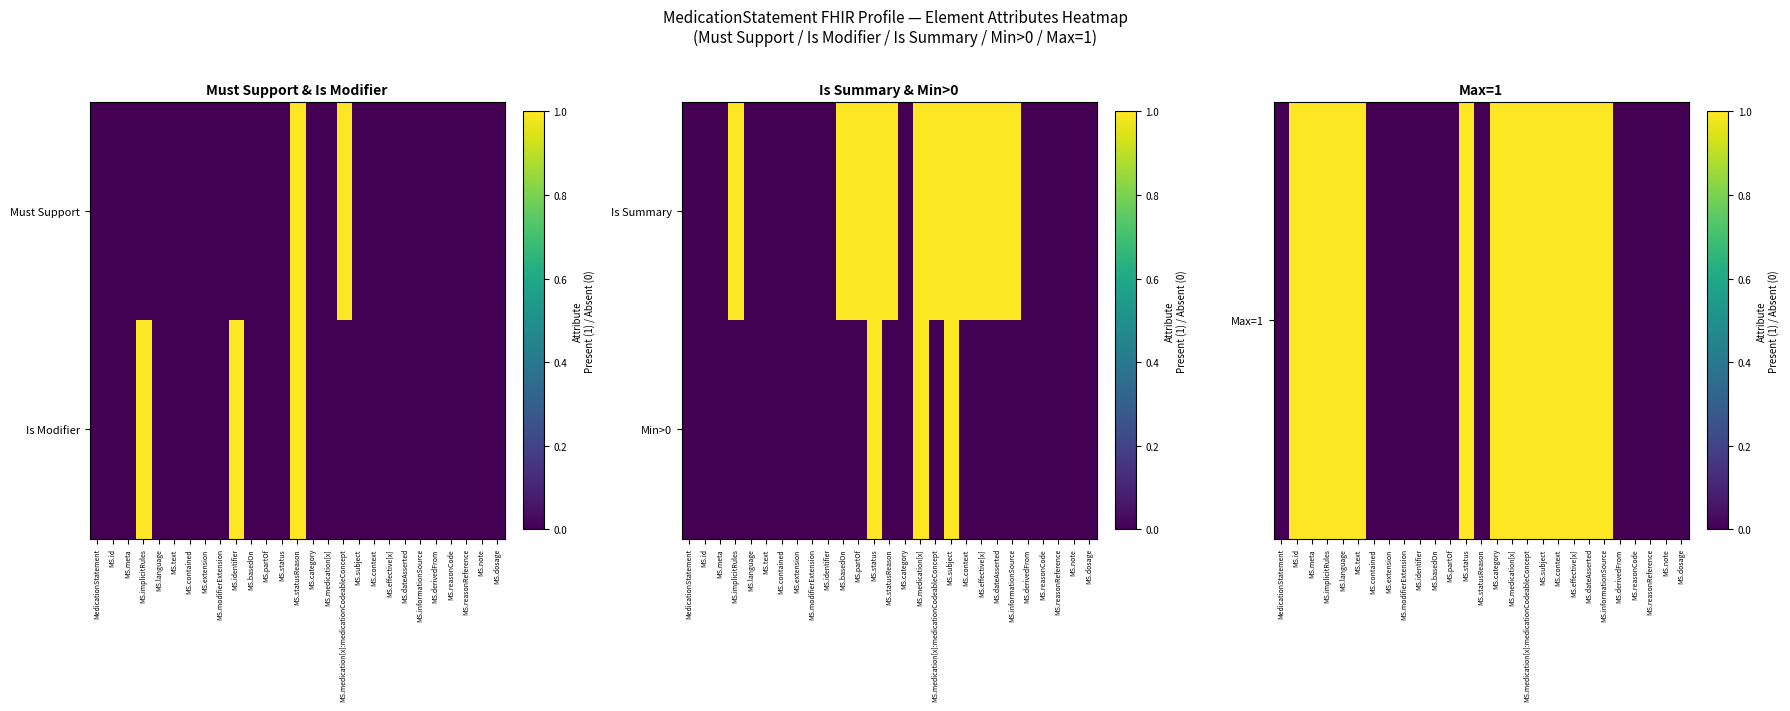

What is the difference between the second highest and second lowest values in the Max=1 series?

1